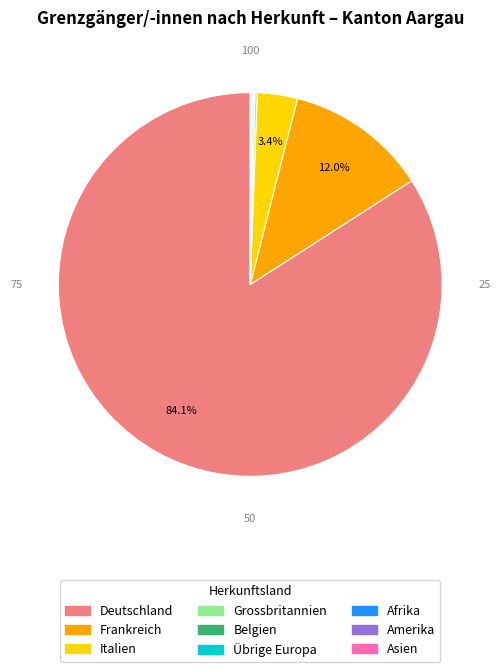

Which slice is the largest?

Deutschland